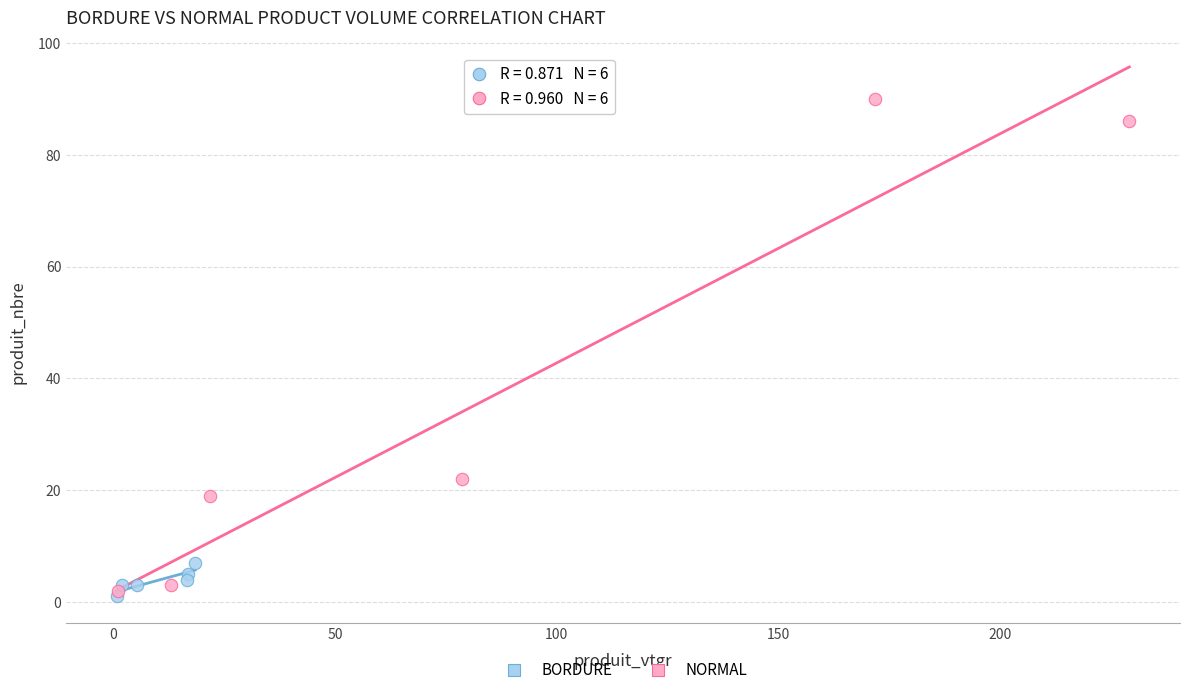

Which series has the widest spread of Y values?

NORMAL